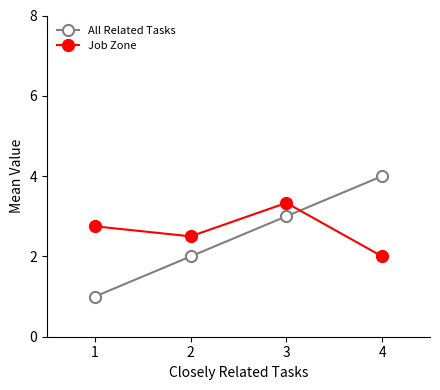

Between 1 and 4, which series saw the biggest shift?

All Related Tasks